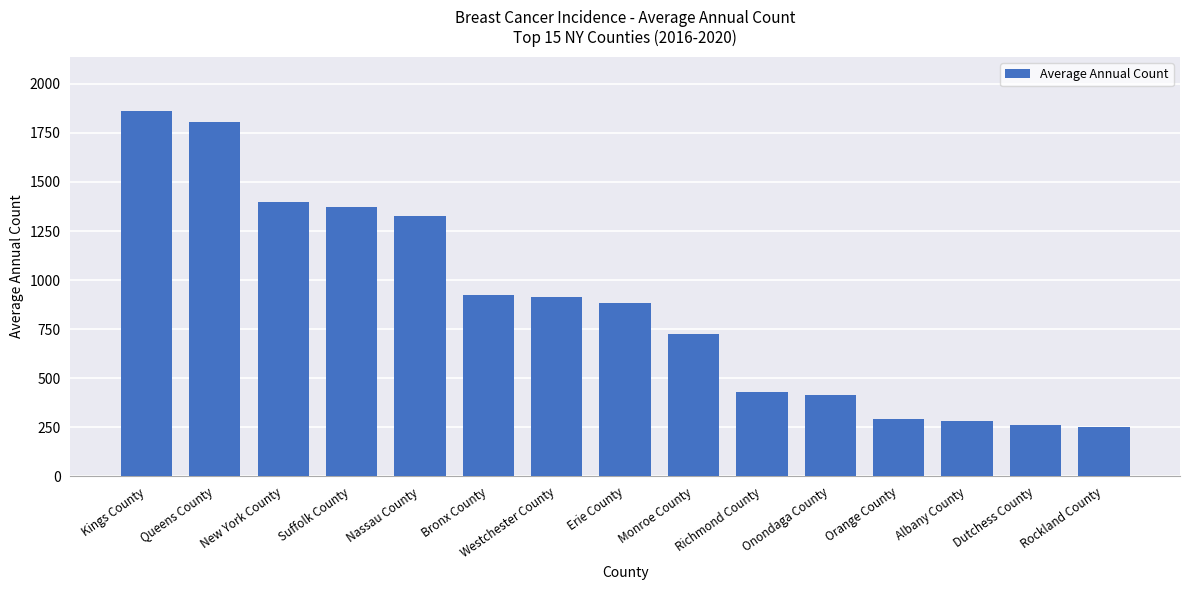

What is the difference between the values at Onondaga County and Kings County?

1446